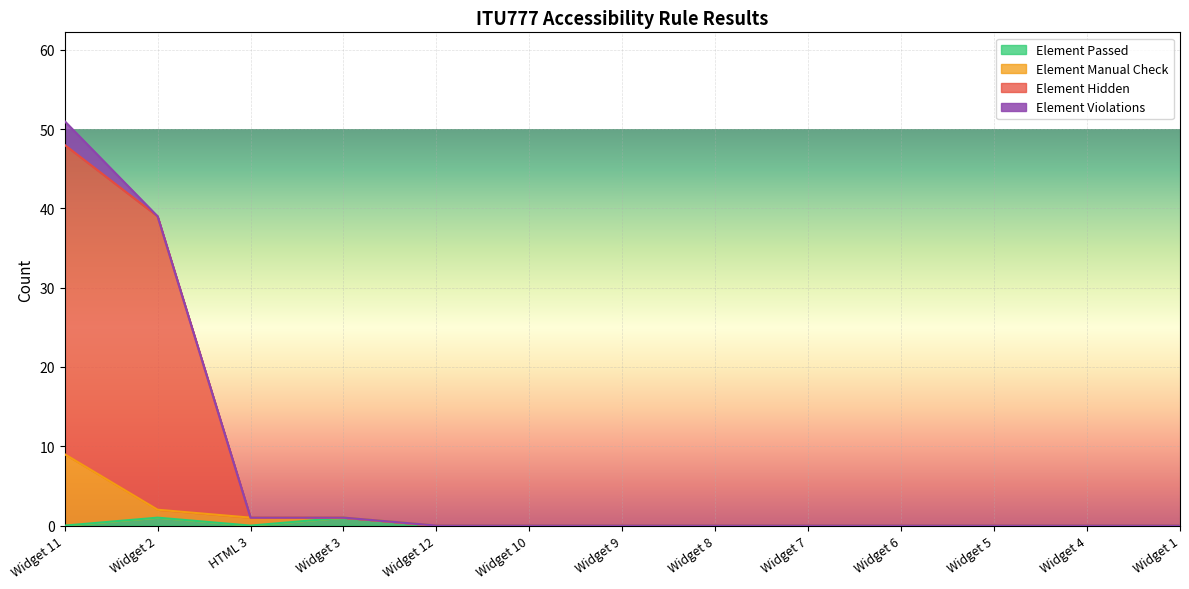

Does the chart display data point markers on the line(s)?

No